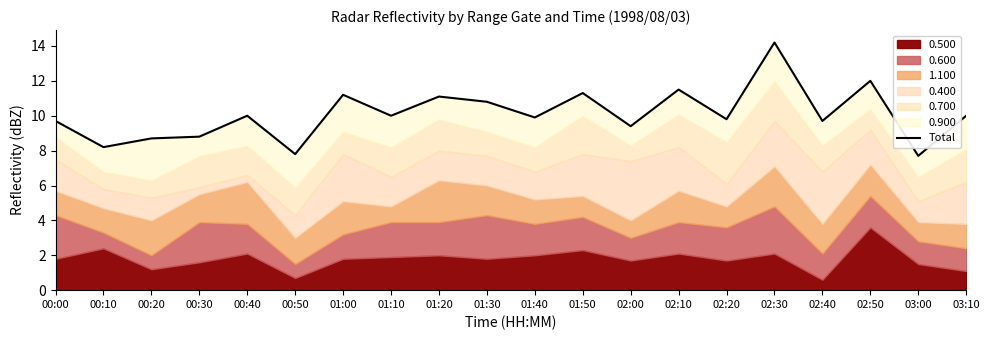

Reading right to left, extract all data points from this chart.

10.0	7.7	12.0	9.7	14.2	9.8	11.5	9.4	11.3	9.9	10.8	11.1	10.0	11.2	7.8	10.0	8.8	8.7	8.2	9.7